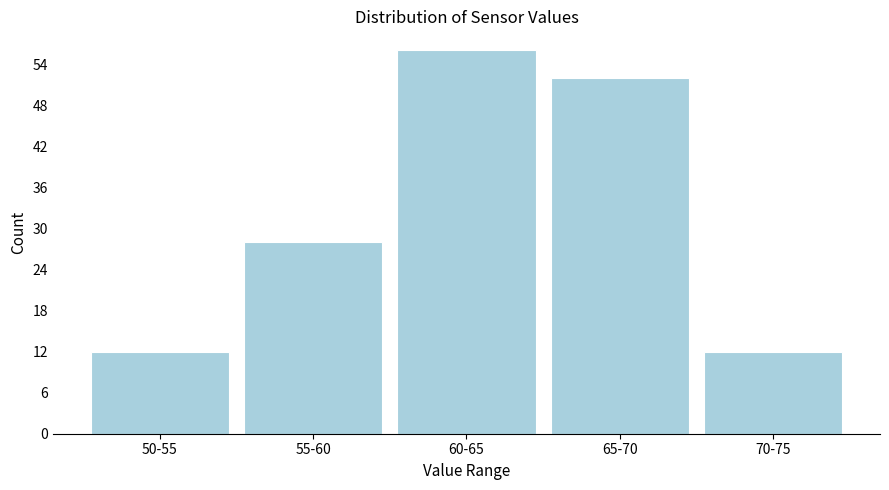

Reading right to left, list all the values displayed in this chart.

12	52	56	28	12